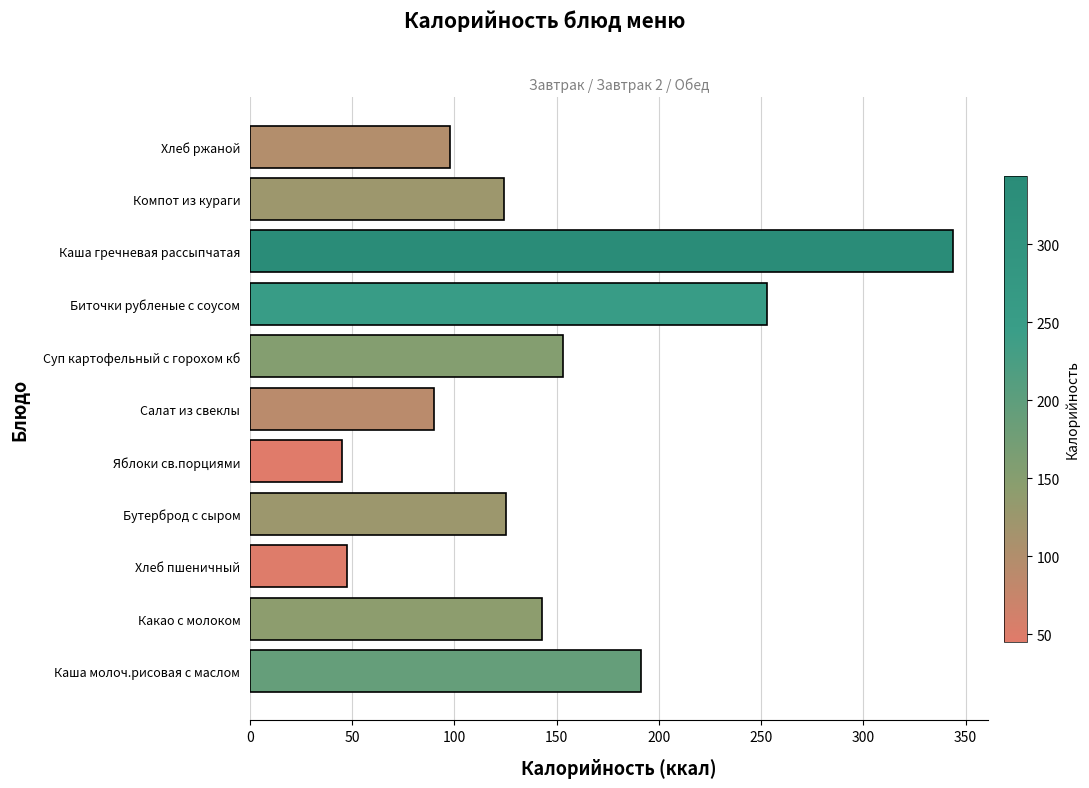

True or false: the data shows 29.8 at Компот из кураги.

False